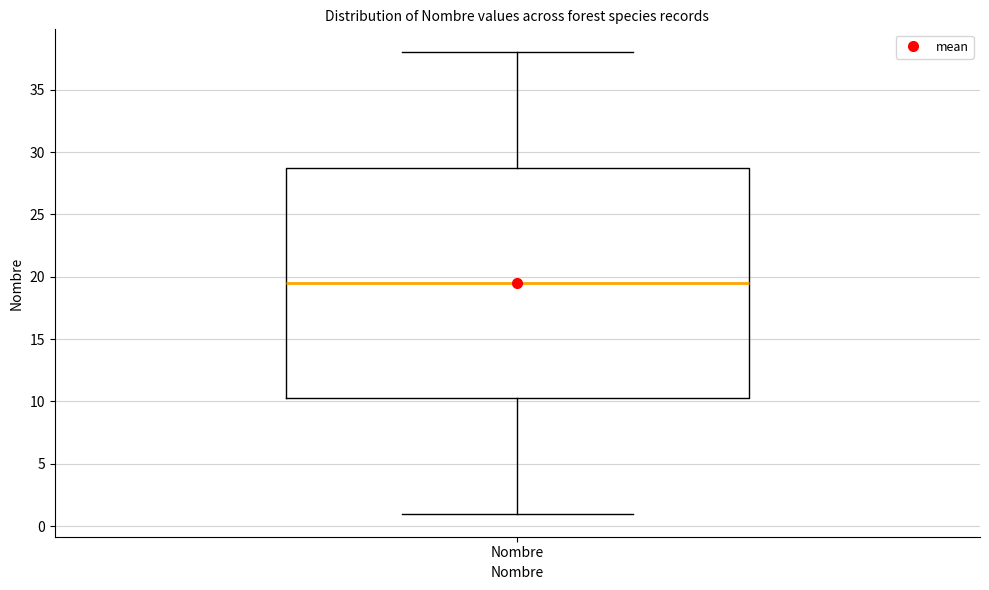

Where does the median line of the box for Nombre sit on the y-axis? The values are not printed on the chart, so give them approximately, as read against the axis.

19.5